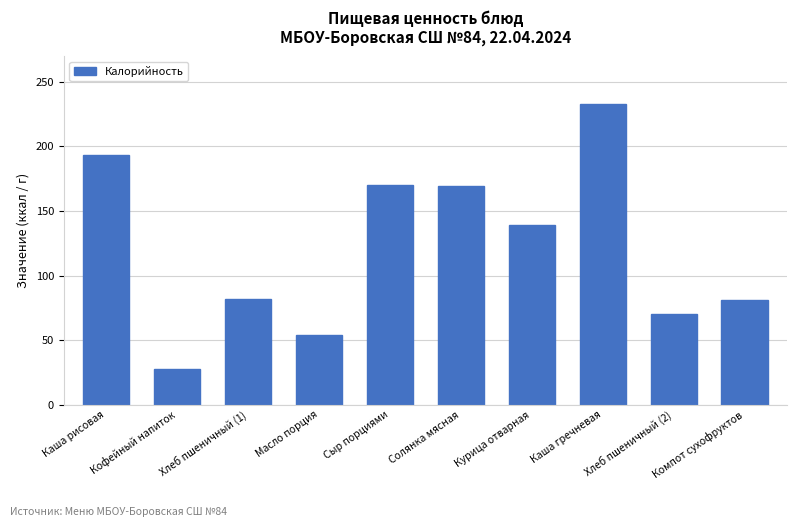

What is the change in value from Сыр порциями to Каша гречневая?

+63.0